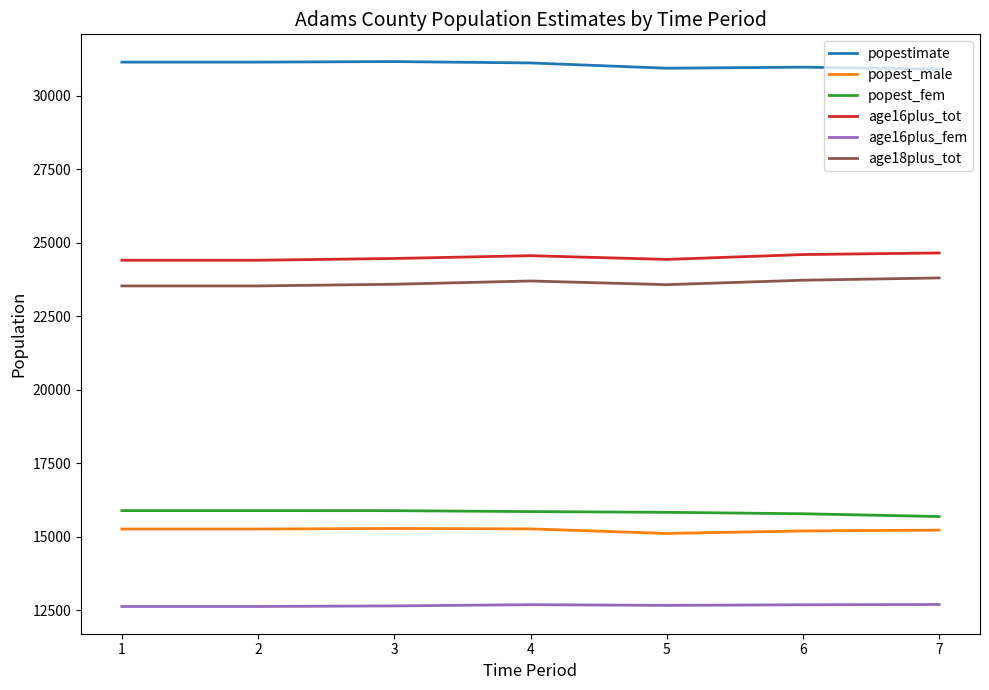

Rank the series by their maximum value, from highest to lowest.

popestimate, age16plus_tot, age18plus_tot, popest_fem, popest_male, age16plus_fem